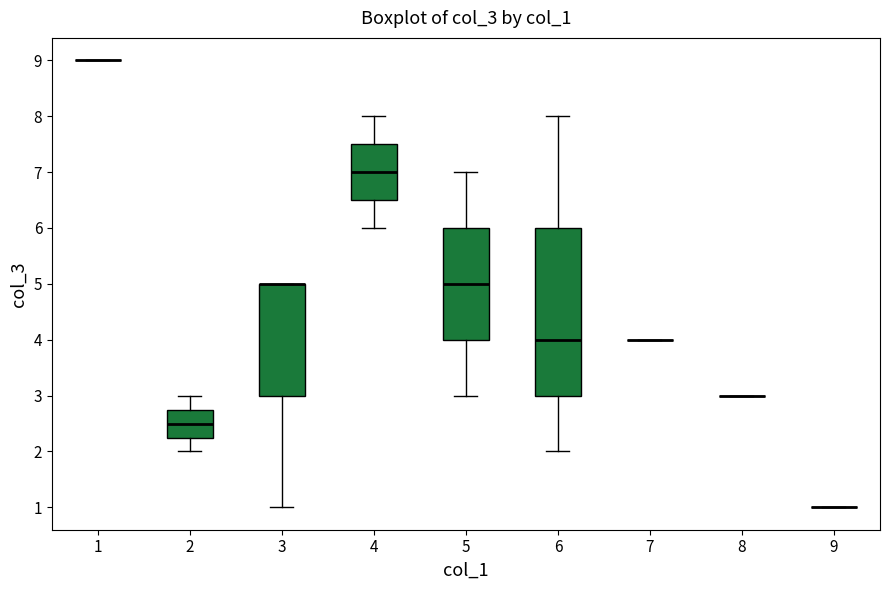

Which box is the tallest, from its lower edge to its upper edge?

6